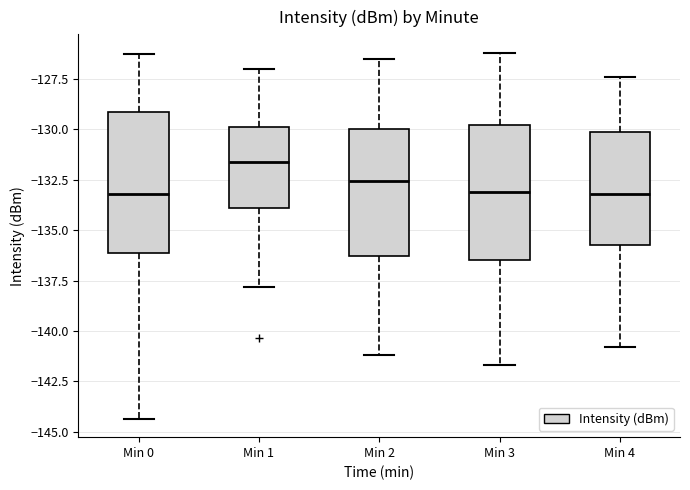

Which box has the highest median line?

Min 1